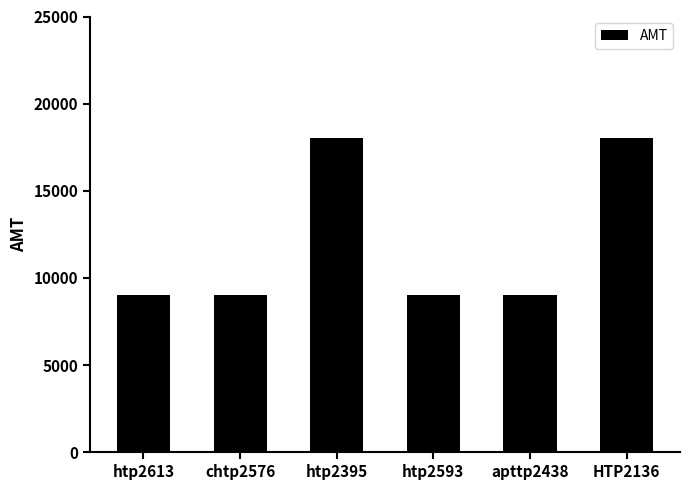

What is the maximum value shown in the chart?

18000